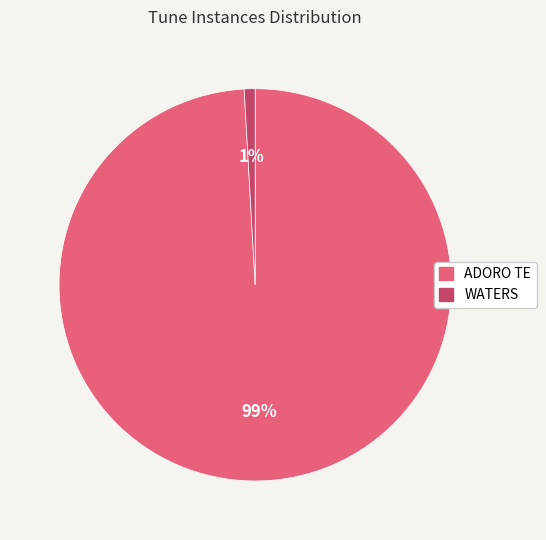

What percentage is the WATERS slice, to the nearest percent?

1%